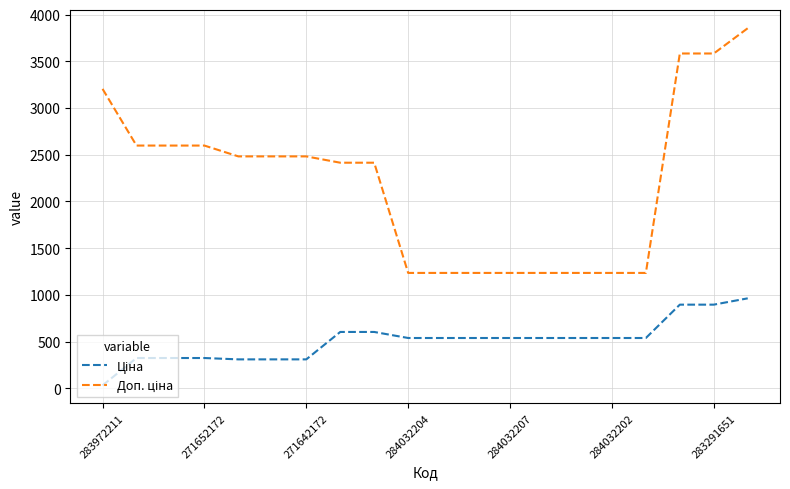

What is the greatest value displayed?

3854.0